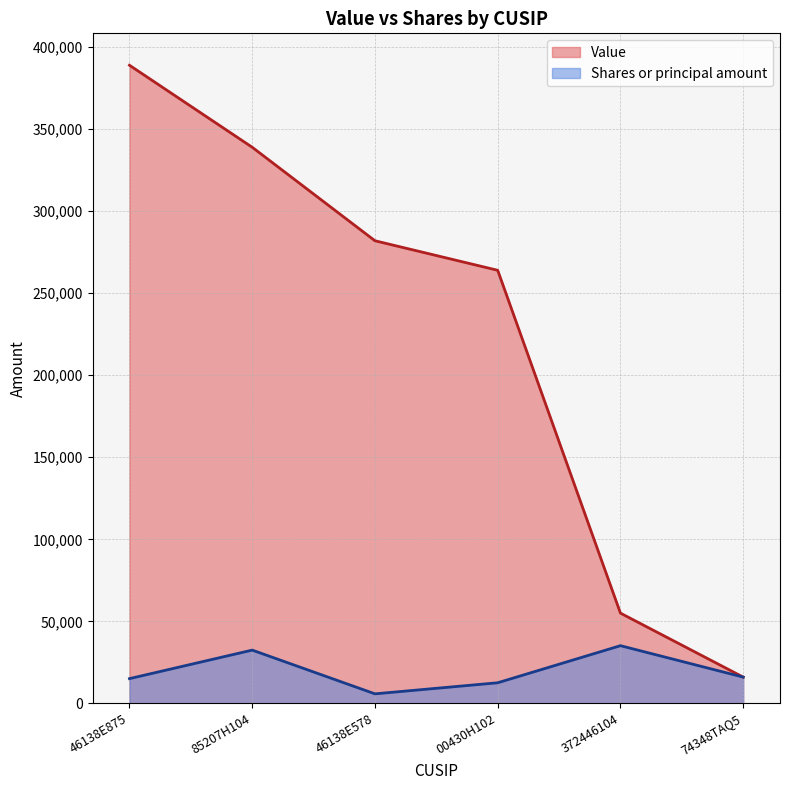

What are all the series names shown in the legend?

Value, Shares or principal amount